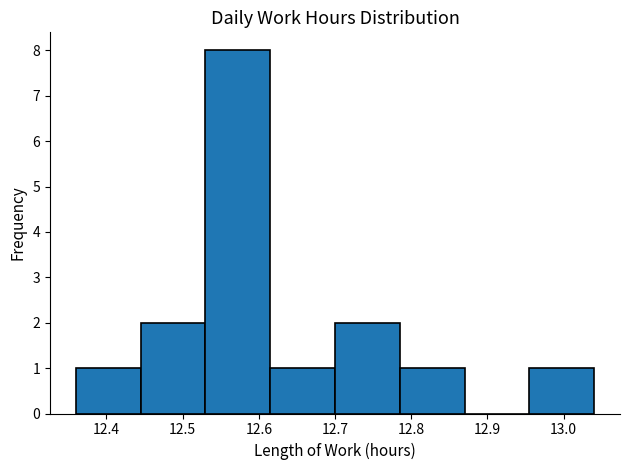

Over which range of the x-axis is the bar tallest?

12.530 to 12.615